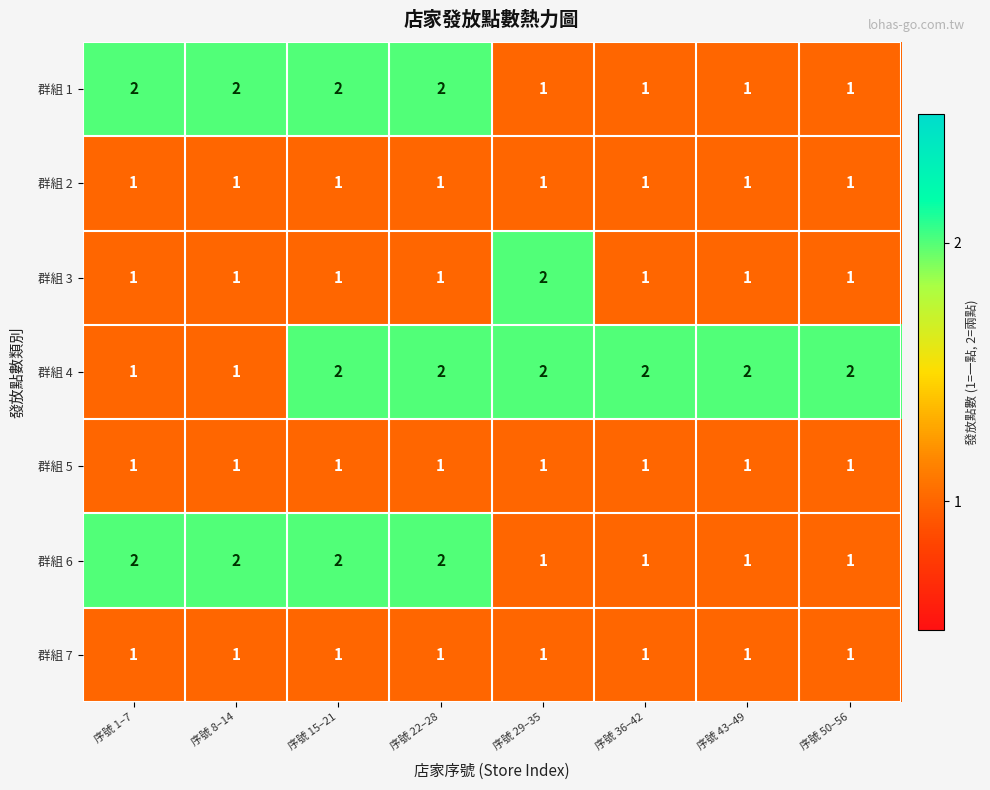

Count the 群組 3 values in the range 1 to 2.

8